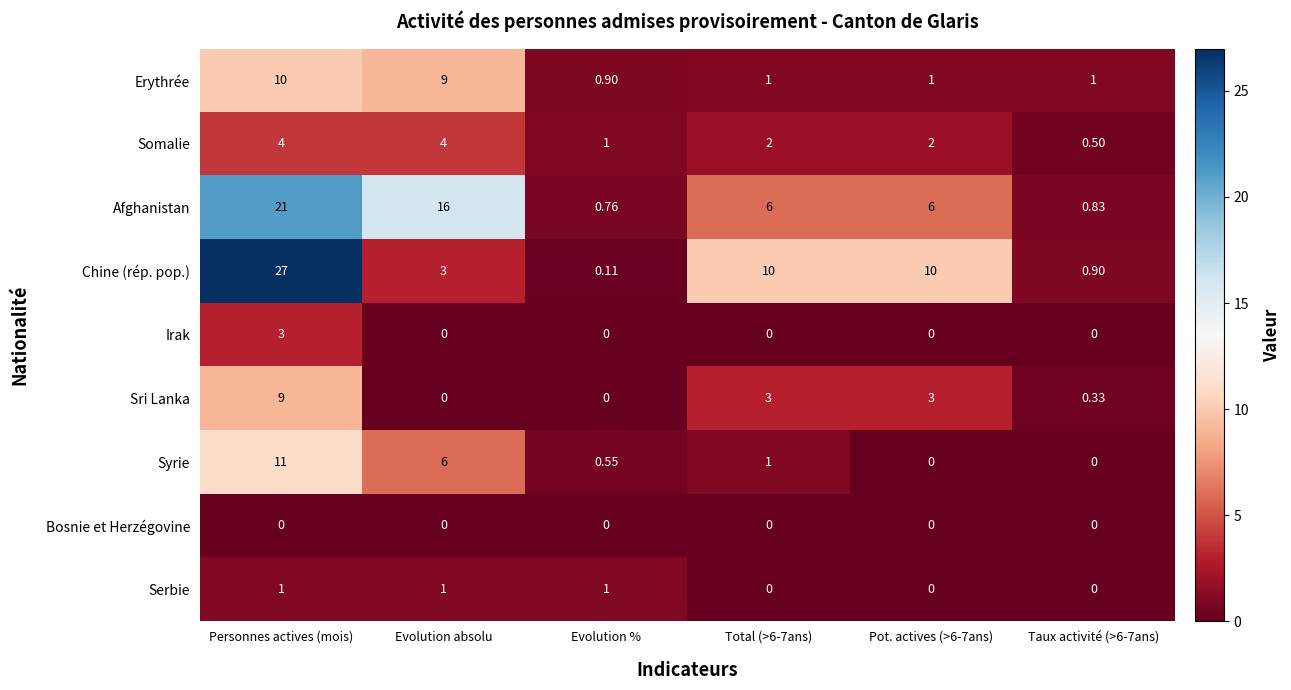

Where does the Somalie series first go above 2?

Personnes actives (mois)